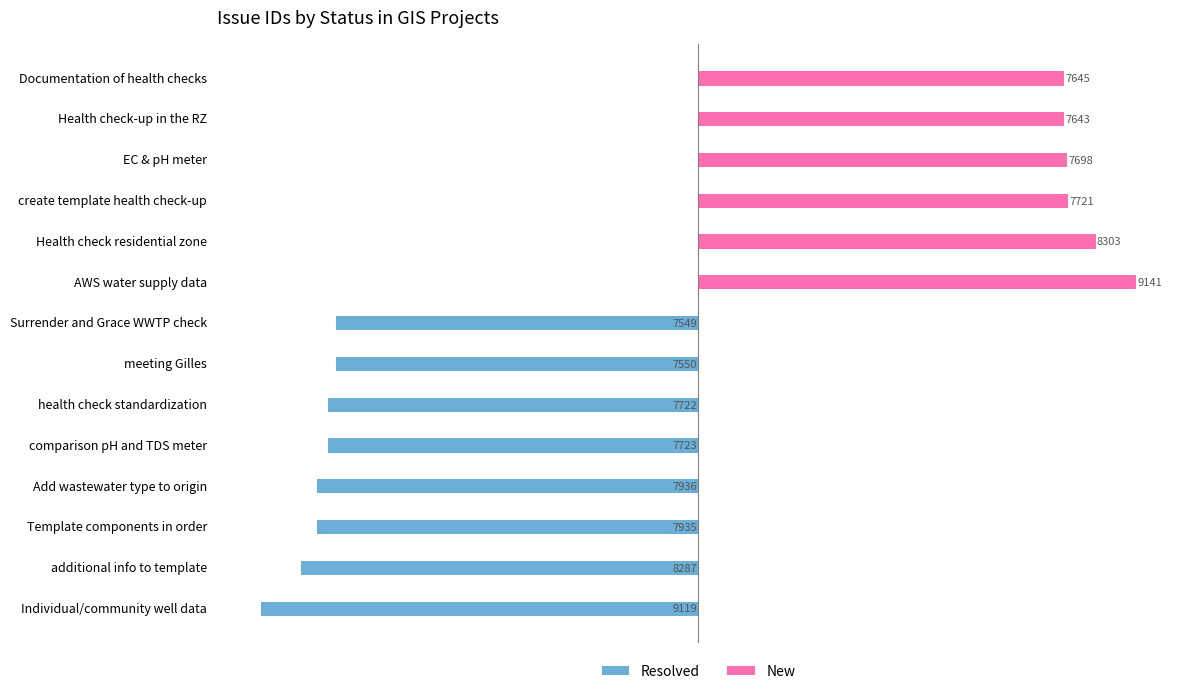

What is the sum of all Resolved values?

-63821